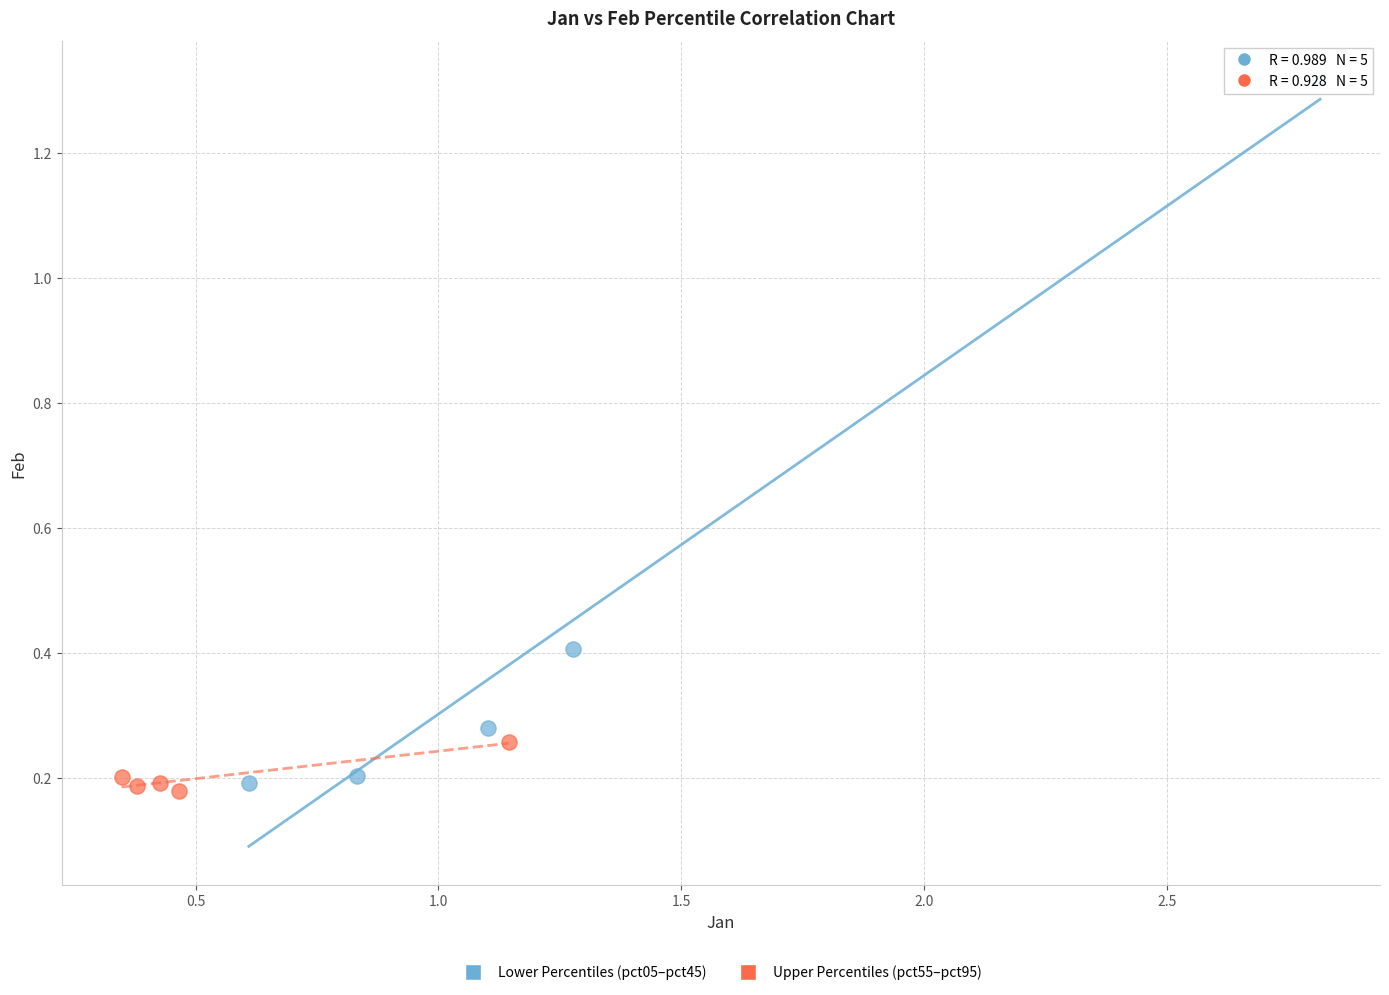

Which series contains the highest Y value?

Lower Percentiles (pct05–pct45)